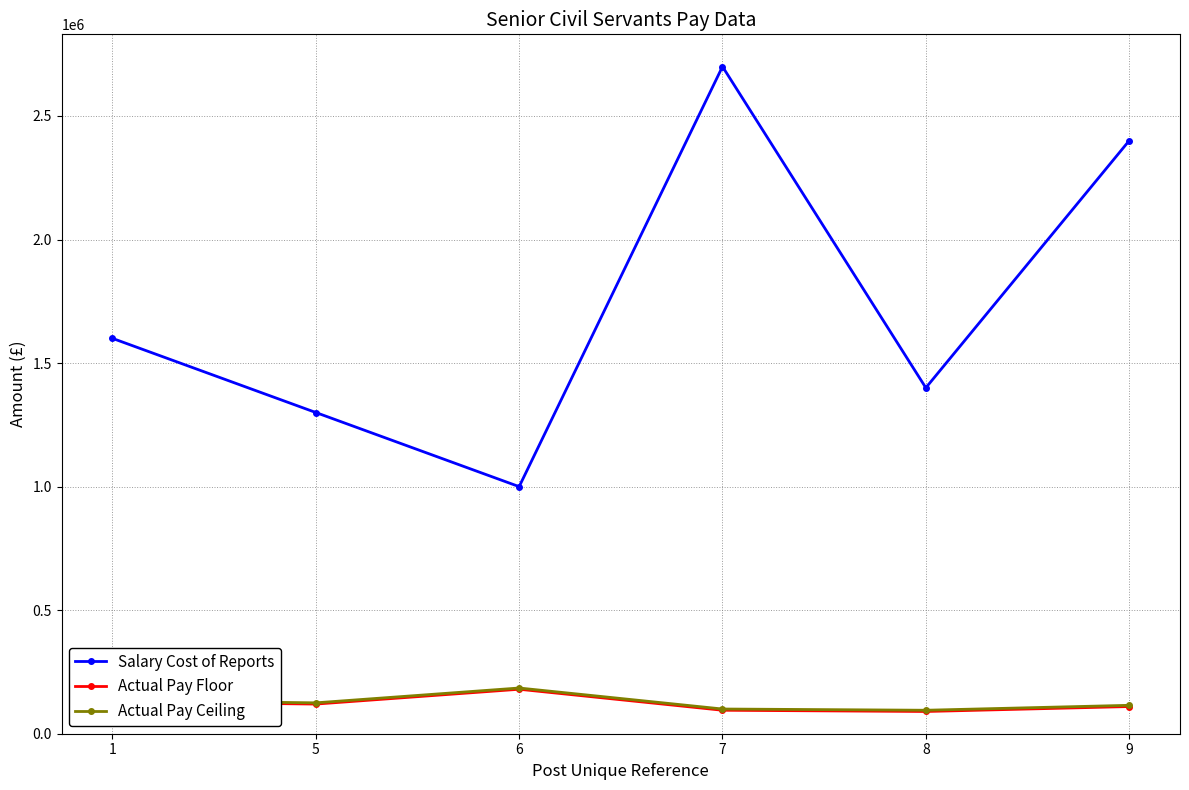

What is the maximum value shown in the chart?

2700000